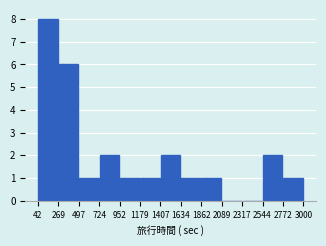

Over which range of the x-axis is the bar tallest?

42 to 269